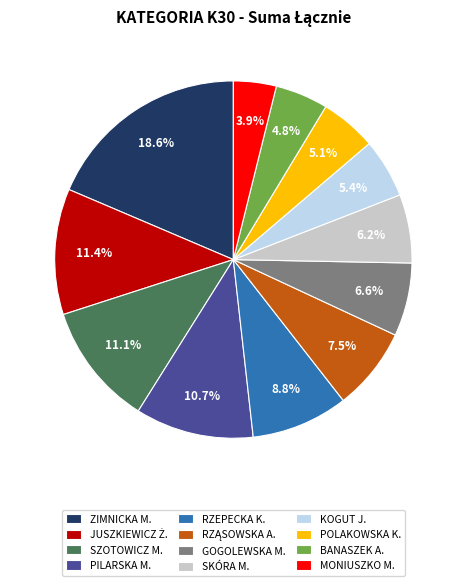

How many slices are in this pie chart?

12